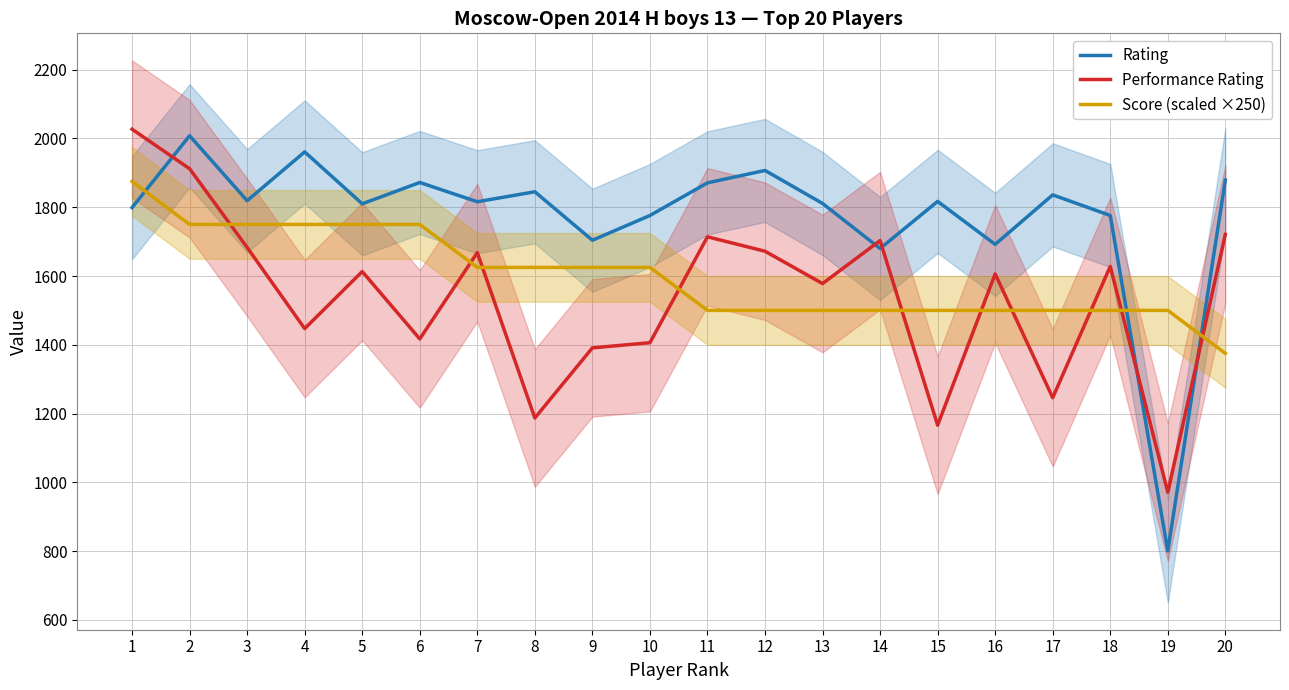

In Rating, how many points are higher than both neighbors (excluding endpoints)?

7